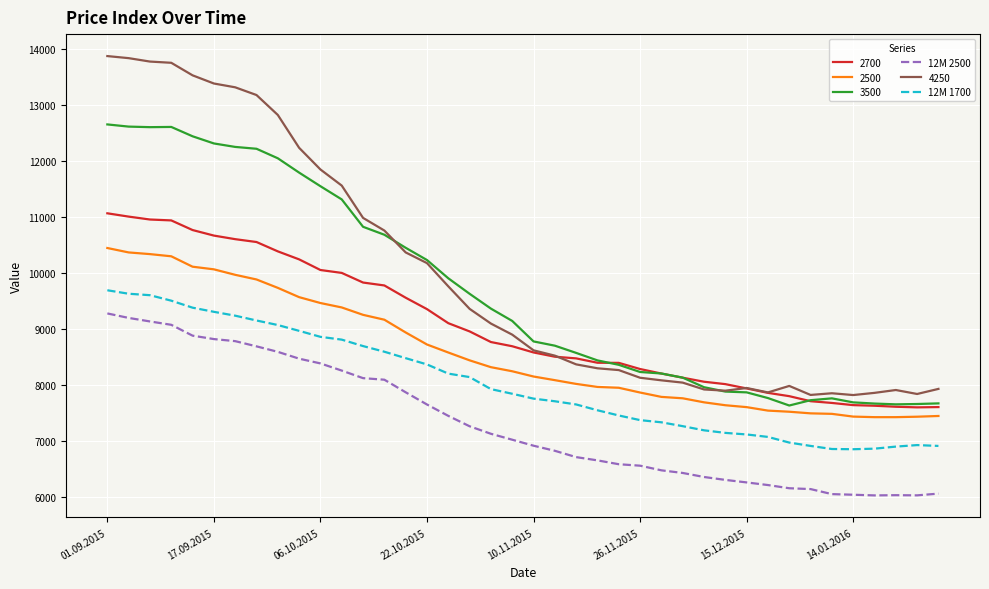

True or false: 4250 and 12M 1700 cross at least once.

False